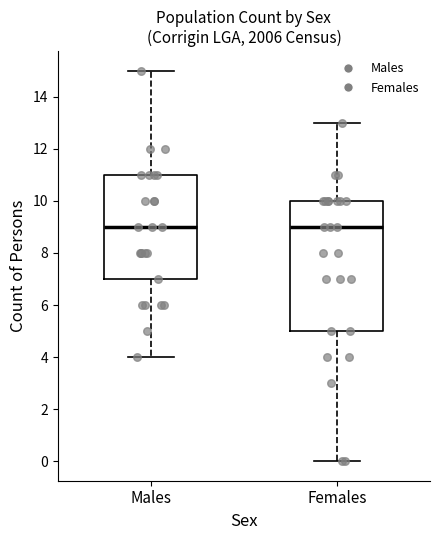

Comparing the boxes themselves (not the whiskers), which one is the tallest?

Females